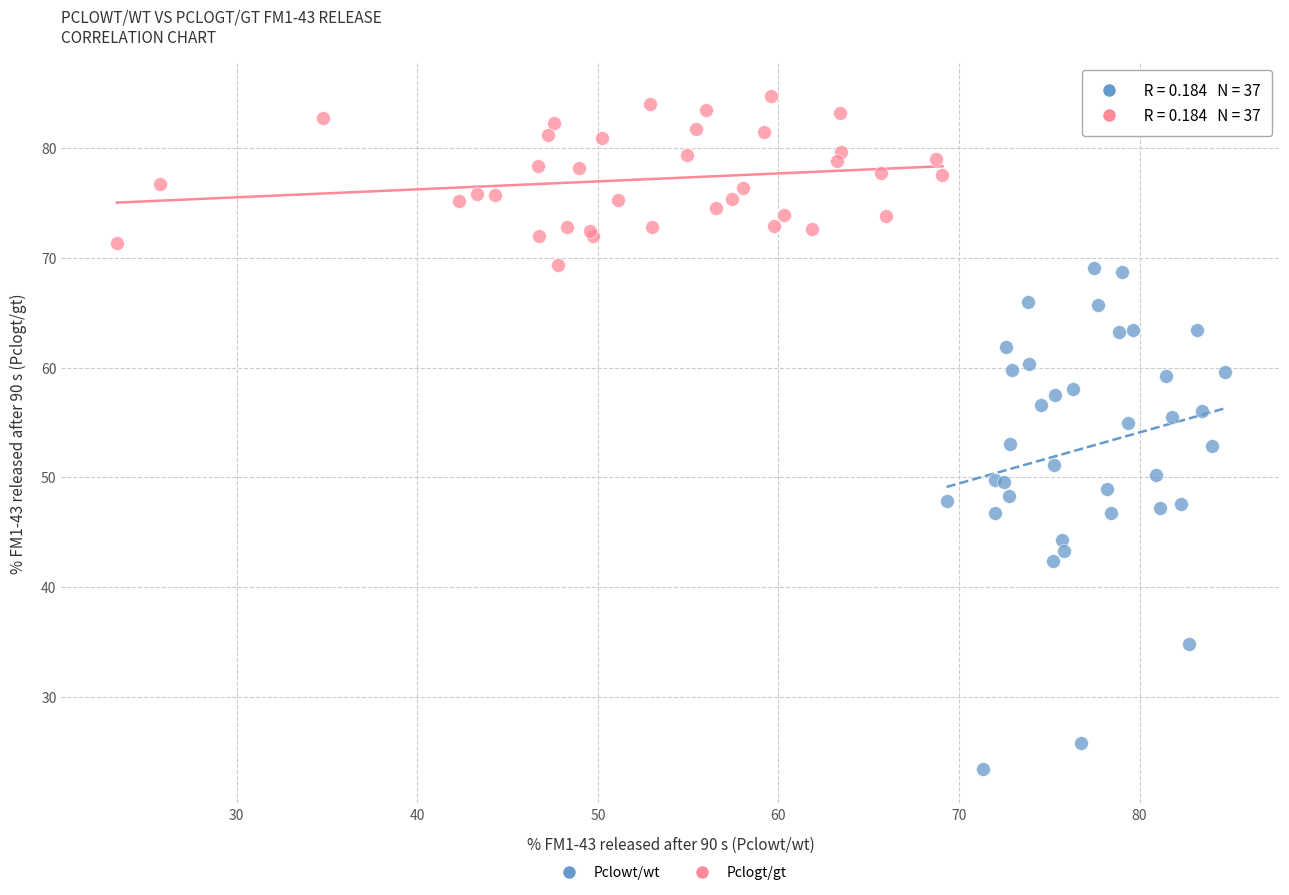

Which series reaches the maximum Y coordinate?

Pclogt/gt